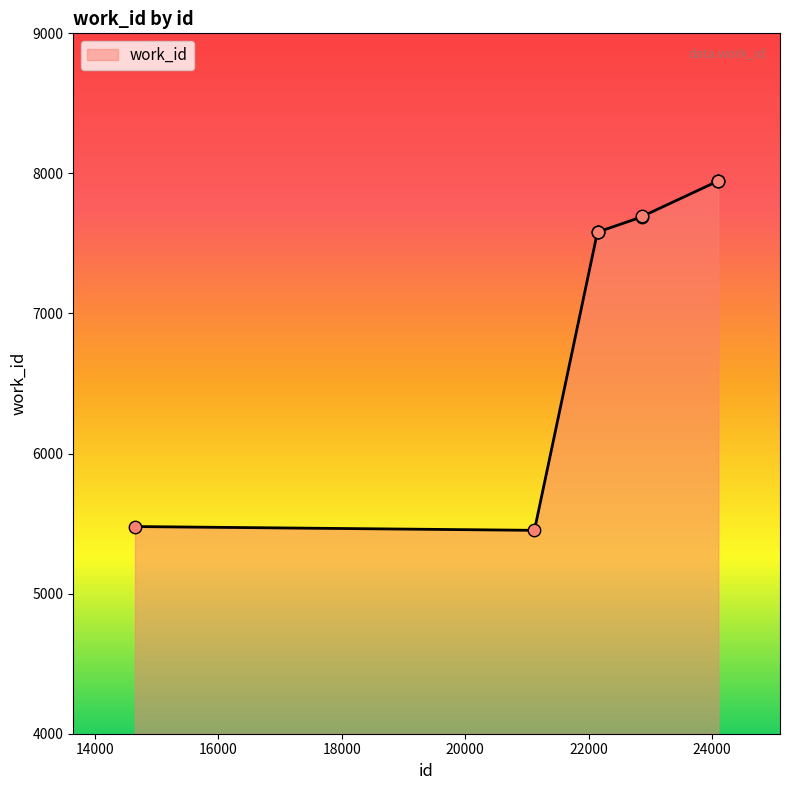

What is the minimum value shown in the chart?

5452